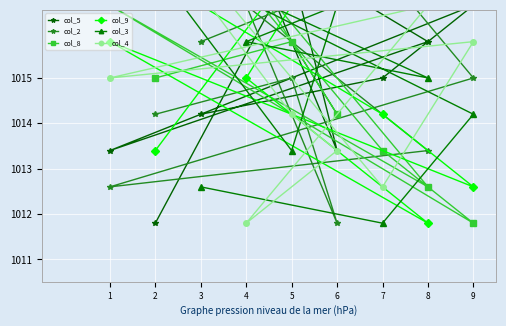

At which category does the chart reach its peak across all series?

4